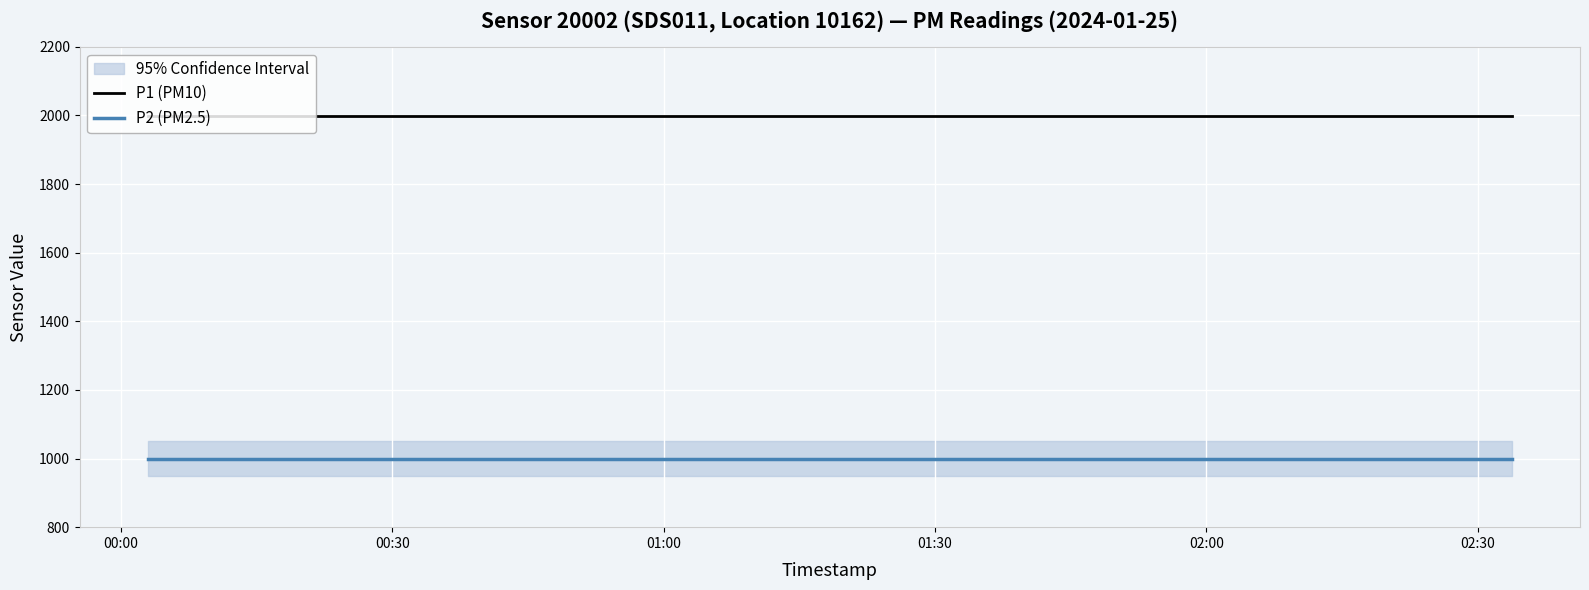

True or false: P1 (PM10) and P2 (PM2.5) intersect in this chart.

False